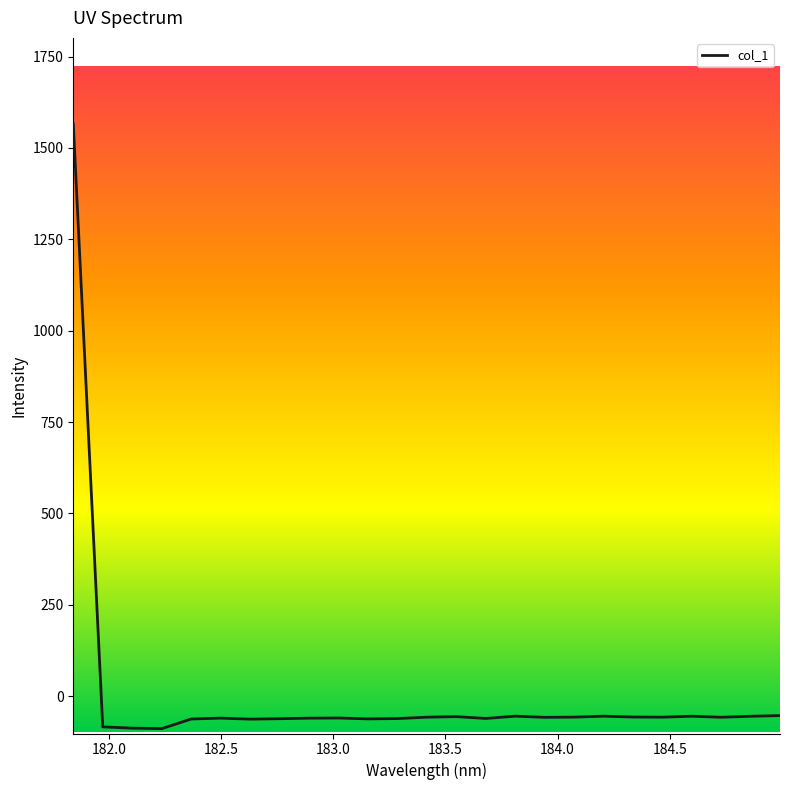

What is the difference between the maximum and minimum values?

1654.8